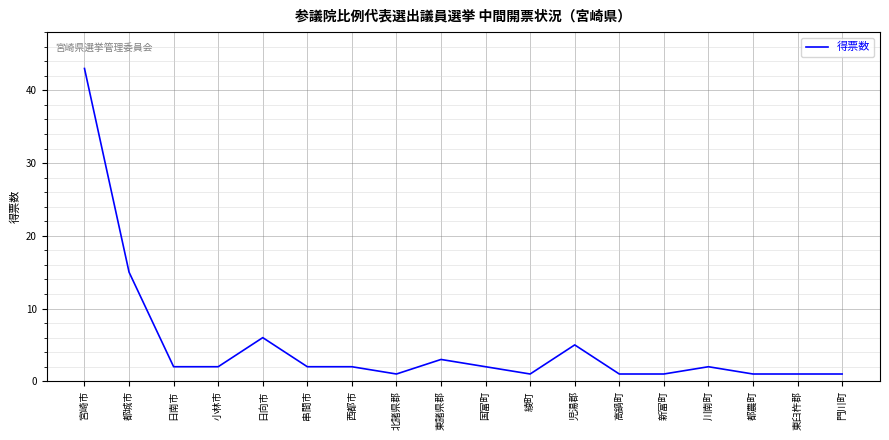

At which label does the data first exceed 2?

宮崎市